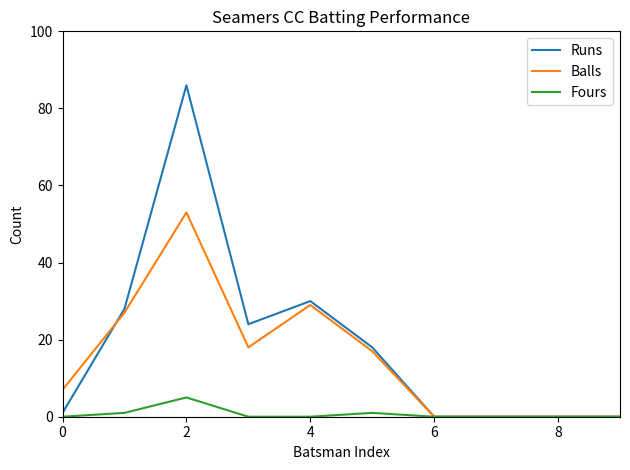

List the series in order of their overall mean, highest first.

Runs, Balls, Fours